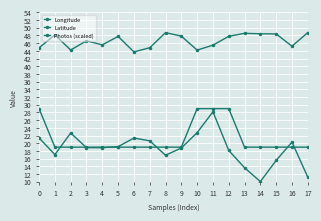

How many series are shown in this chart?

3